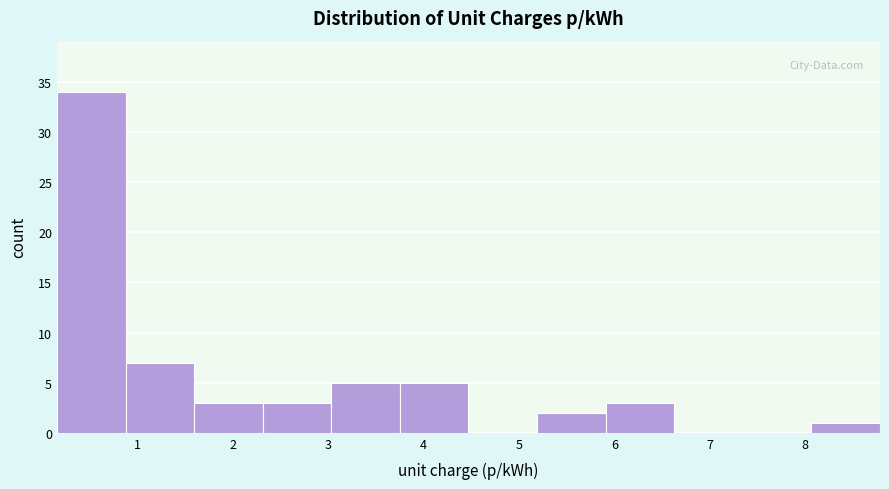

Reading left to right, list every bar in this chart as the range it spans on the x-axis followed by its height. Neither the bar edges nor the heights are printed on the chart, so give them approximately, as read against the axes.

0.2 to 0.9: 34
0.9 to 1.6: 7
1.6 to 2.3: 3
2.3 to 3.0: 3
3.0 to 3.8: 5
3.8 to 4.5: 5
4.5 to 5.2: 0
5.2 to 5.9: 2
5.9 to 6.6: 3
6.6 to 7.3: 0
7.3 to 8.1: 0
8.1 to 8.8: 1